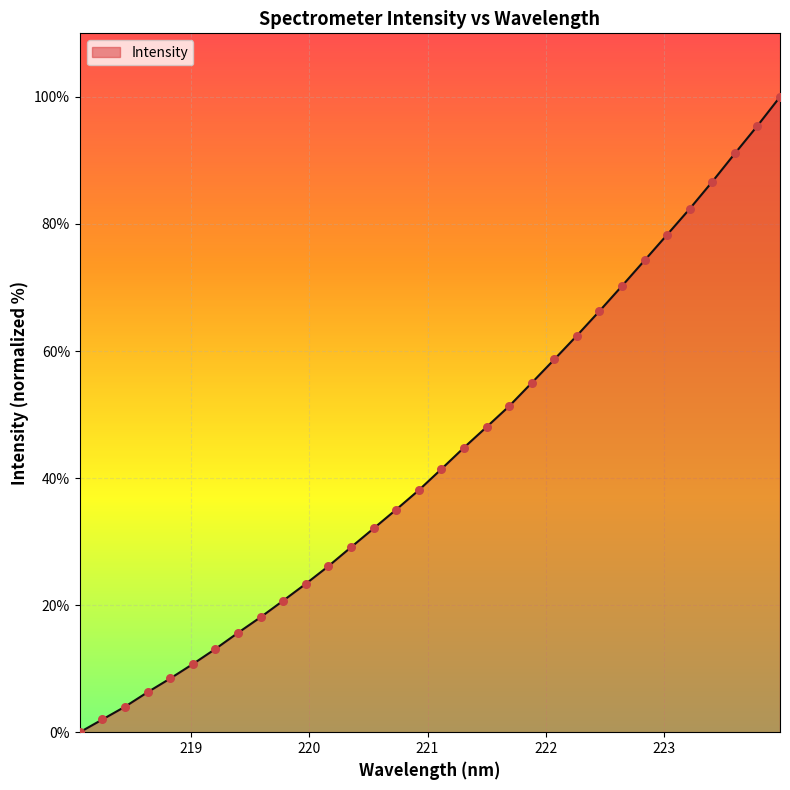

What is the greatest value displayed?

100.0